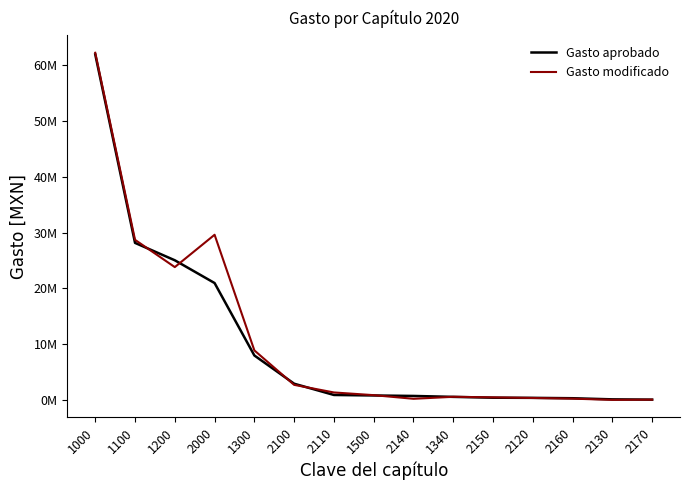

Does the chart display data point markers on the line(s)?

No